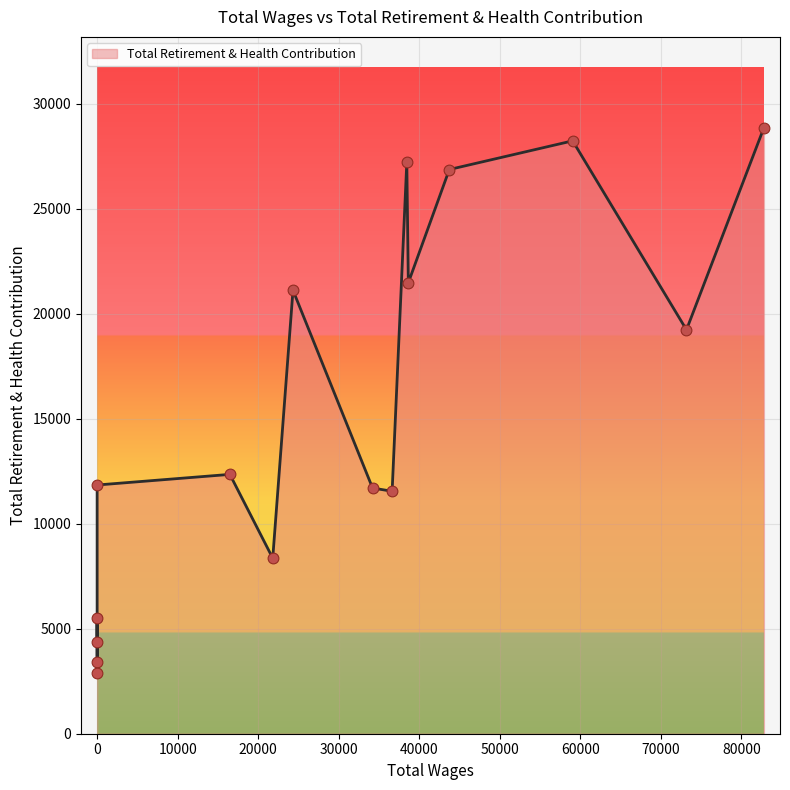

Approximately how many times larger is the value at 24318.0 compared to 0.0?

7.3